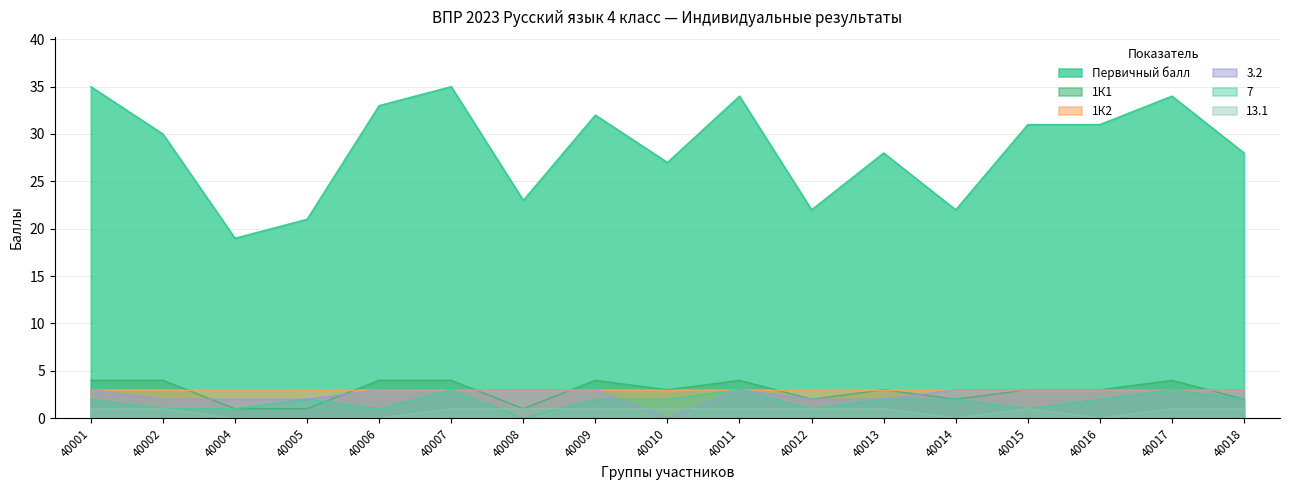

What is the lowest value of the 1К1 series?

1